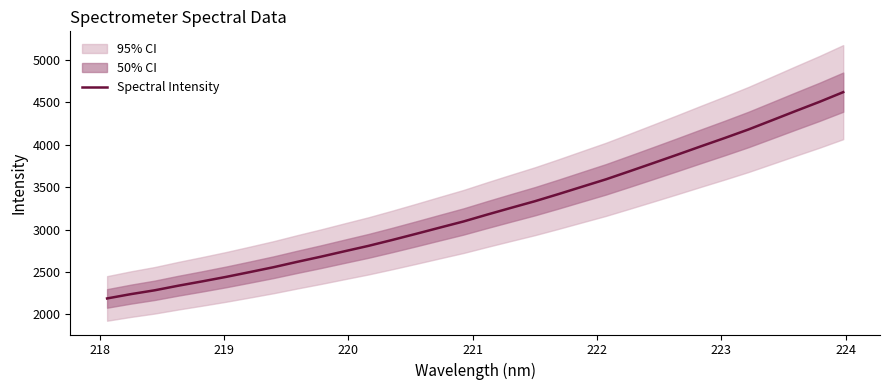

What is the maximum value for Spectral Intensity?

4619.8